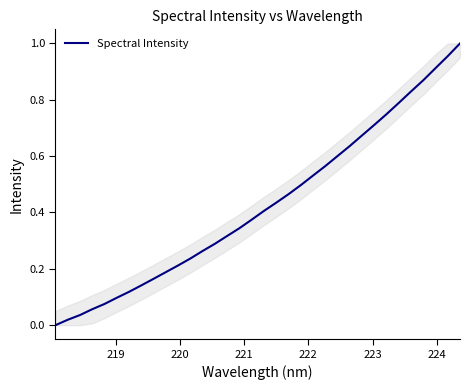

How many lines are shown in the chart?

1